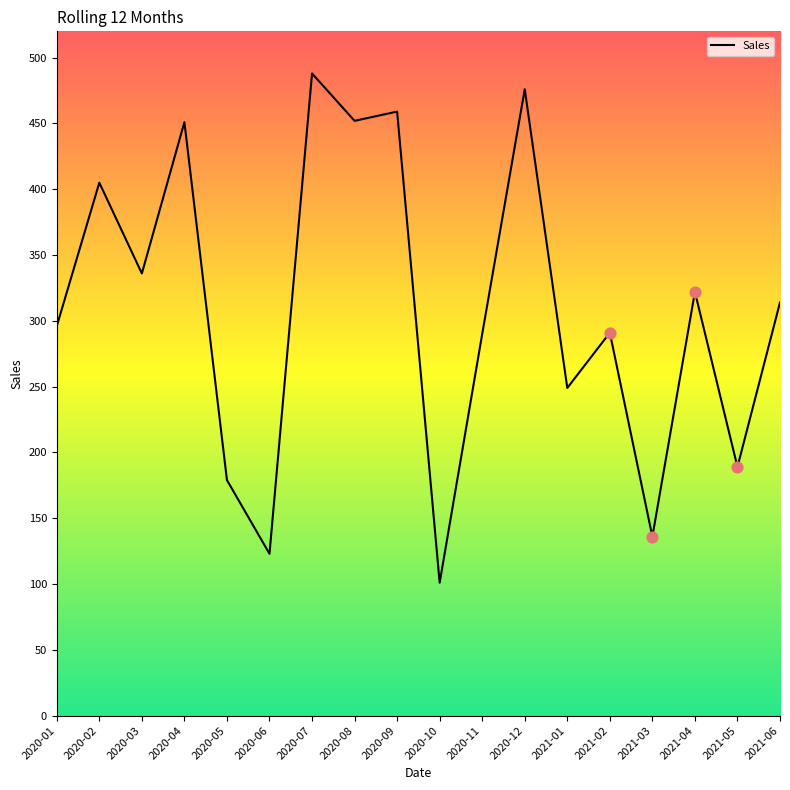

Approximately how many times larger is the value at 2021-03 compared to 2020-10?

1.3